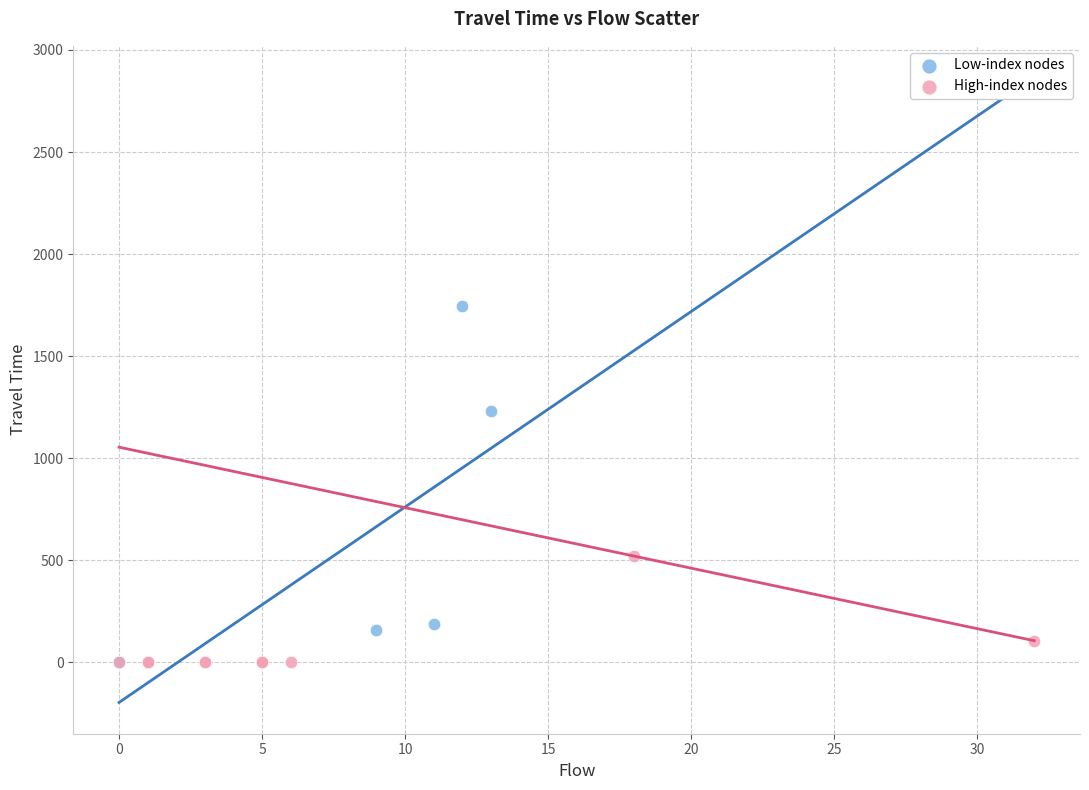

Which series has the widest spread of Y values?

Low-index nodes